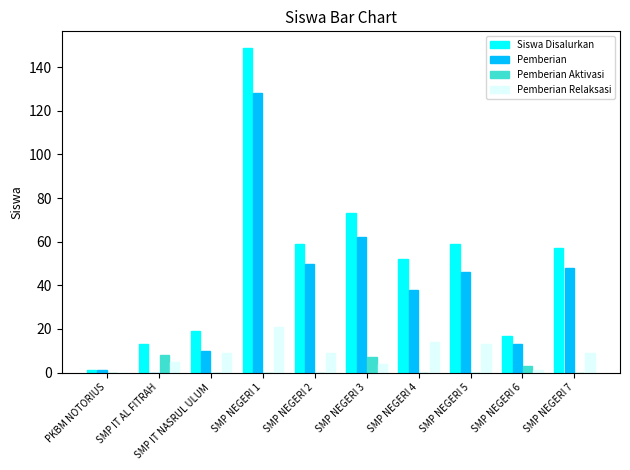

Reading left to right, list all the values displayed in this chart.

Siswa Disalurkan: PKBM NOTORIUS=1	SMP IT AL FITRAH=13	SMP IT NASRUL ULUM=19	SMP NEGERI 1=149	SMP NEGERI 2=59	SMP NEGERI 3=73	SMP NEGERI 4=52	SMP NEGERI 5=59	SMP NEGERI 6=17	SMP NEGERI 7=57
Pemberian: PKBM NOTORIUS=1	SMP IT AL FITRAH=0	SMP IT NASRUL ULUM=10	SMP NEGERI 1=128	SMP NEGERI 2=50	SMP NEGERI 3=62	SMP NEGERI 4=38	SMP NEGERI 5=46	SMP NEGERI 6=13	SMP NEGERI 7=48
Pemberian Aktivasi: PKBM NOTORIUS=0	SMP IT AL FITRAH=8	SMP IT NASRUL ULUM=0	SMP NEGERI 1=0	SMP NEGERI 2=0	SMP NEGERI 3=7	SMP NEGERI 4=0	SMP NEGERI 5=0	SMP NEGERI 6=3	SMP NEGERI 7=0
Pemberian Relaksasi: PKBM NOTORIUS=0	SMP IT AL FITRAH=5	SMP IT NASRUL ULUM=9	SMP NEGERI 1=21	SMP NEGERI 2=9	SMP NEGERI 3=4	SMP NEGERI 4=14	SMP NEGERI 5=13	SMP NEGERI 6=1	SMP NEGERI 7=9